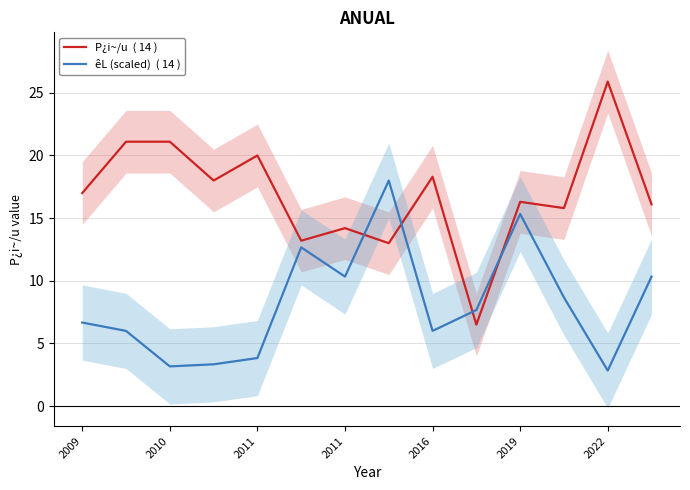

Between 2011 and 13, which series saw the biggest shift?

êL (scaled)  ( 14 )